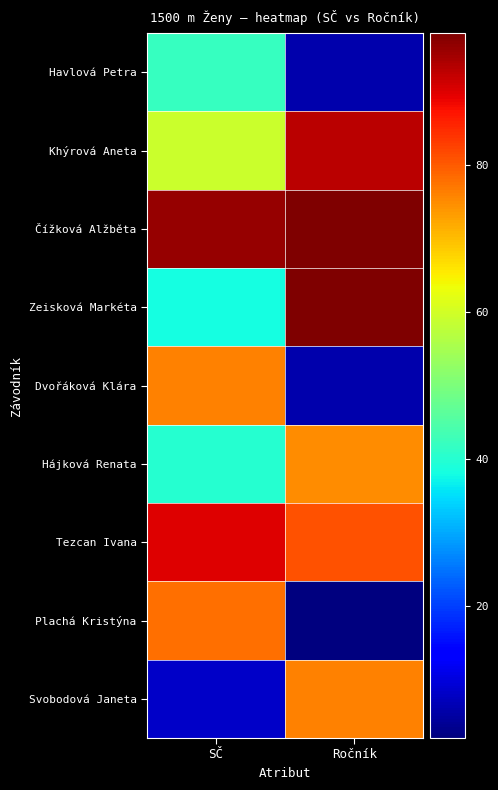

Which has a higher value, Ročník or SČ?

SČ